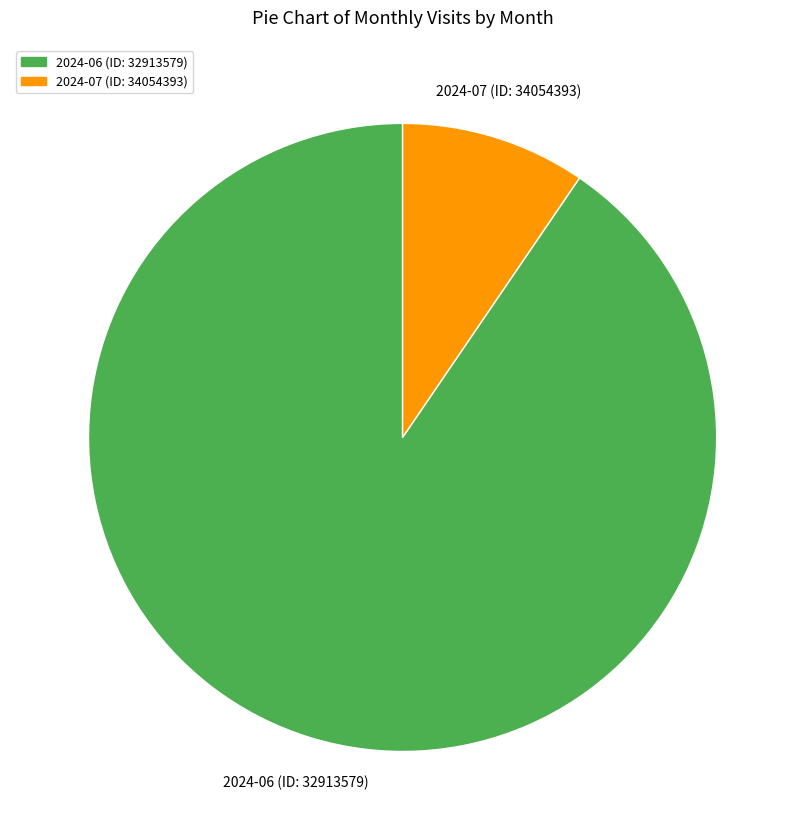

The 2024-06 (ID: 32913579) slice represents 90% of the pie. True or false?

True